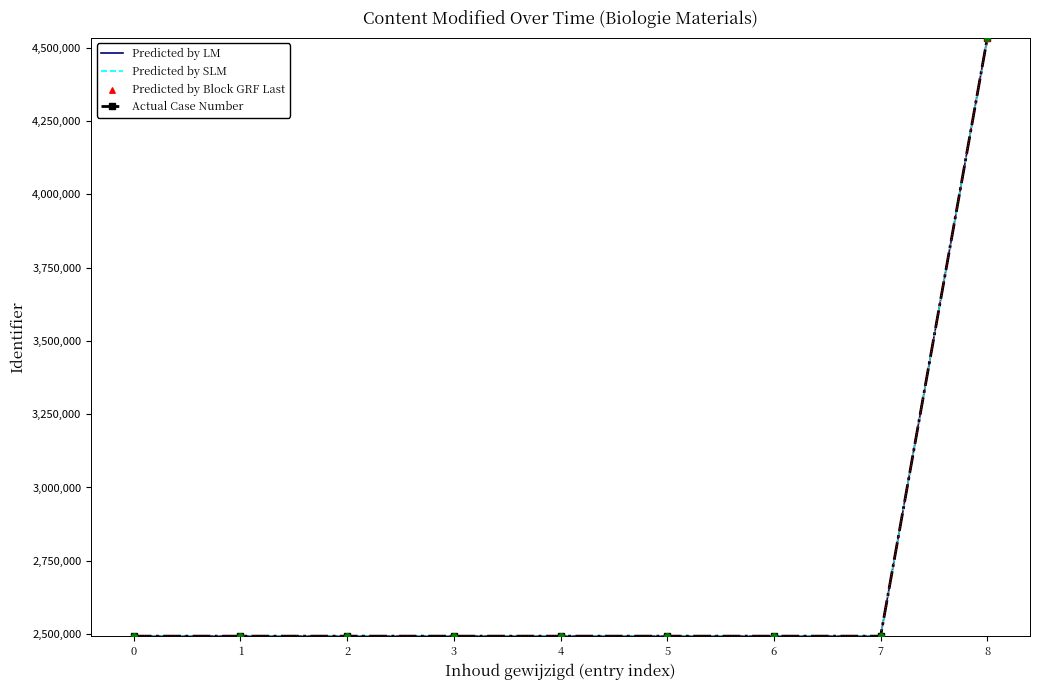

Which series has the largest total across all categories?

Predicted by SLM